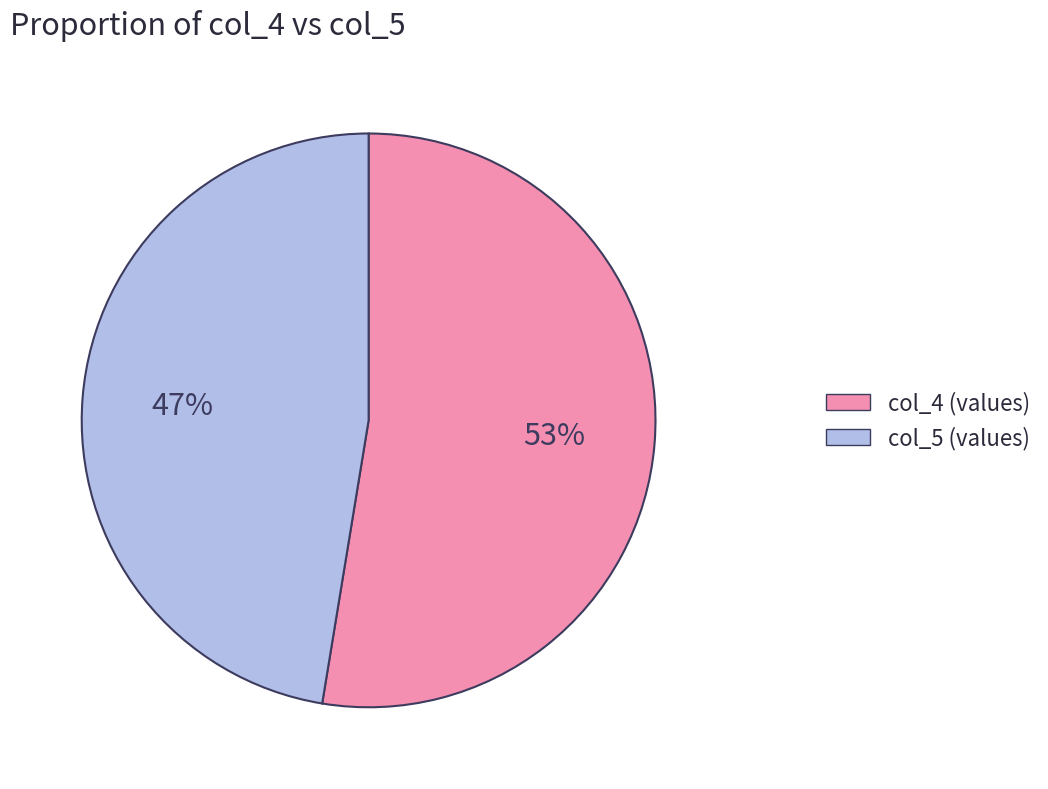

Does any single category account for the majority?

Yes